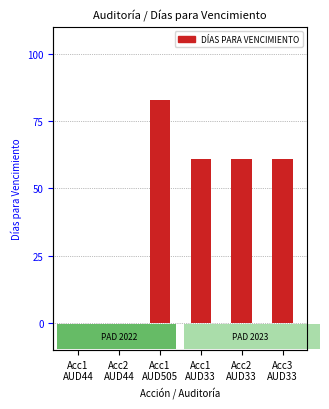

At which label does the data first exceed 61?

Acc1
AUD505